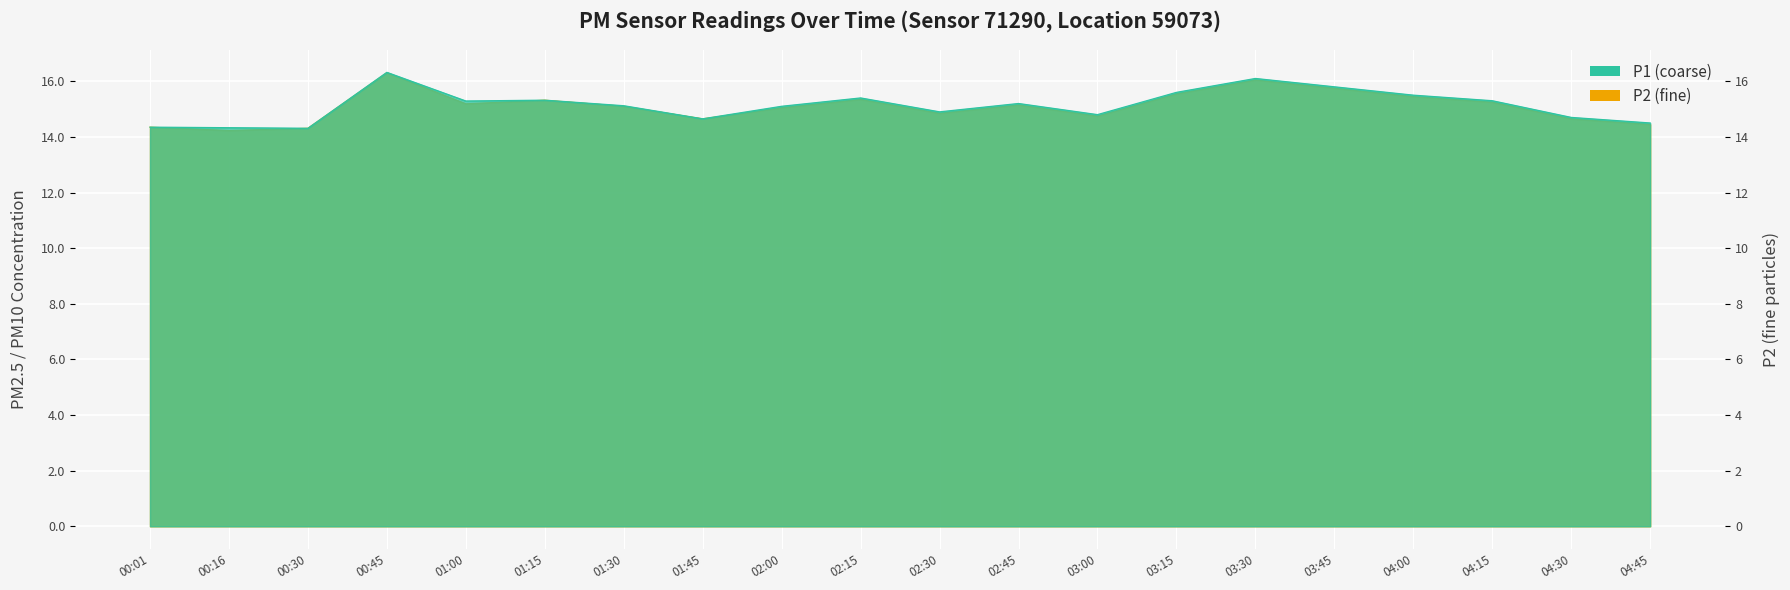

What is the approximate value of P1 at 00:45?

16.3